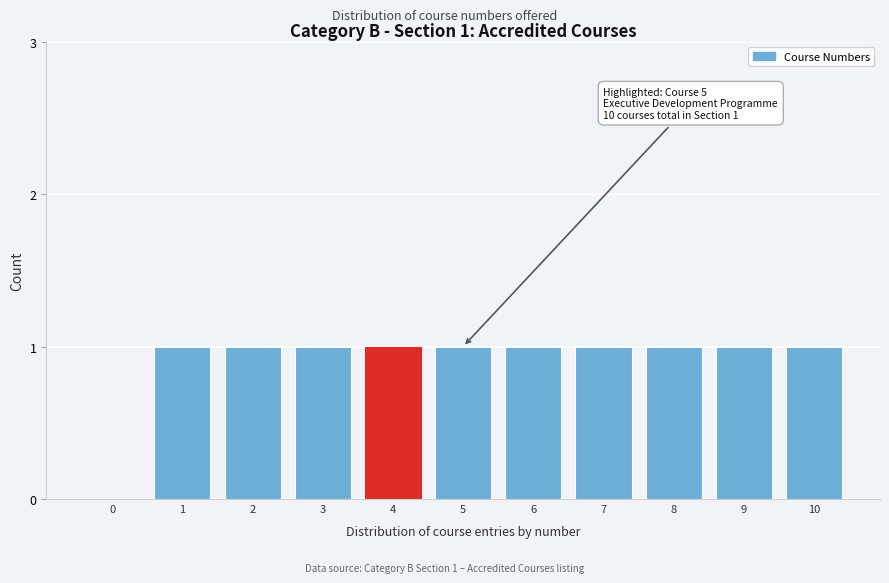

Reading right to left, what are all the values shown in this chart?

10=1	9=1	8=1	7=1	6=1	5=1	4=1	3=1	2=1	1=1	0=0